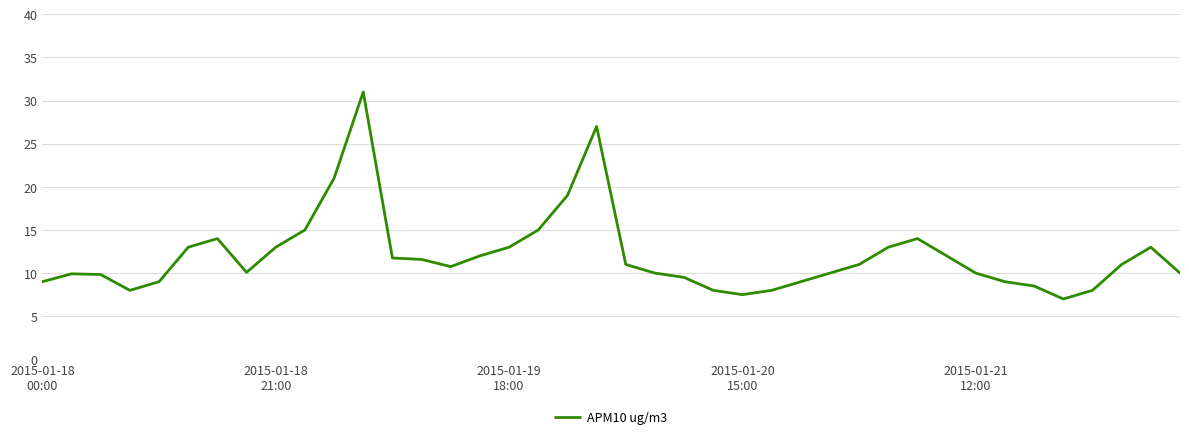

What is the maximum value shown in the chart?

31.0